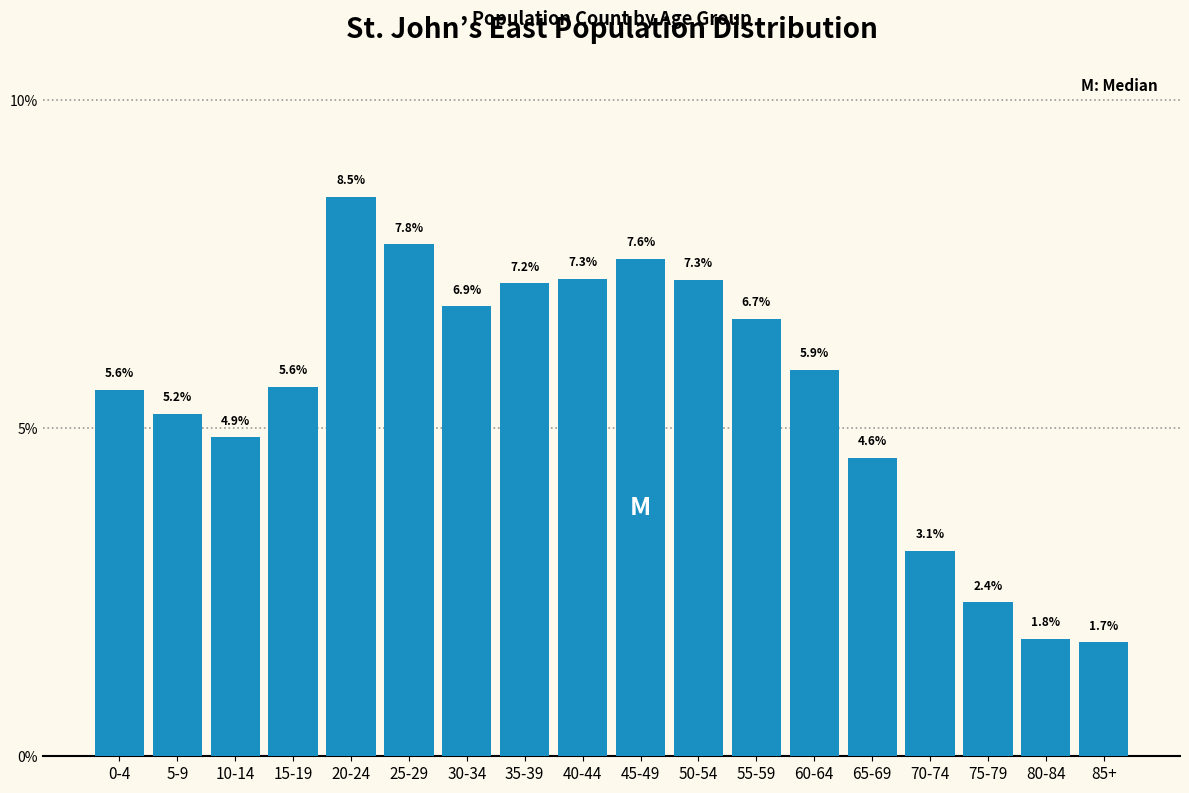

Reading left to right, extract all data points from this chart.

0-4=5.6	5-9=5.2	10-14=4.9	15-19=5.6	20-24=8.5	25-29=7.8	30-34=6.9	35-39=7.2	40-44=7.3	45-49=7.6	50-54=7.3	55-59=6.7	60-64=5.9	65-69=4.6	70-74=3.1	75-79=2.4	80-84=1.8	85+=1.7